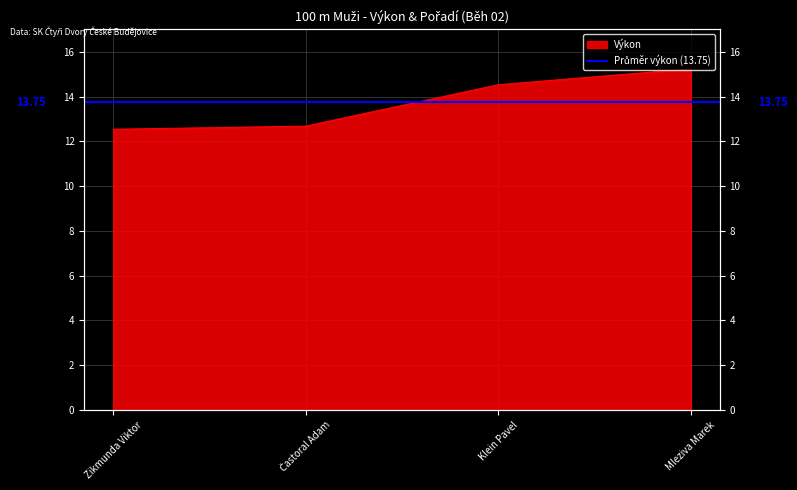

At which category does the chart reach its peak across all series?

Mleziva Marek